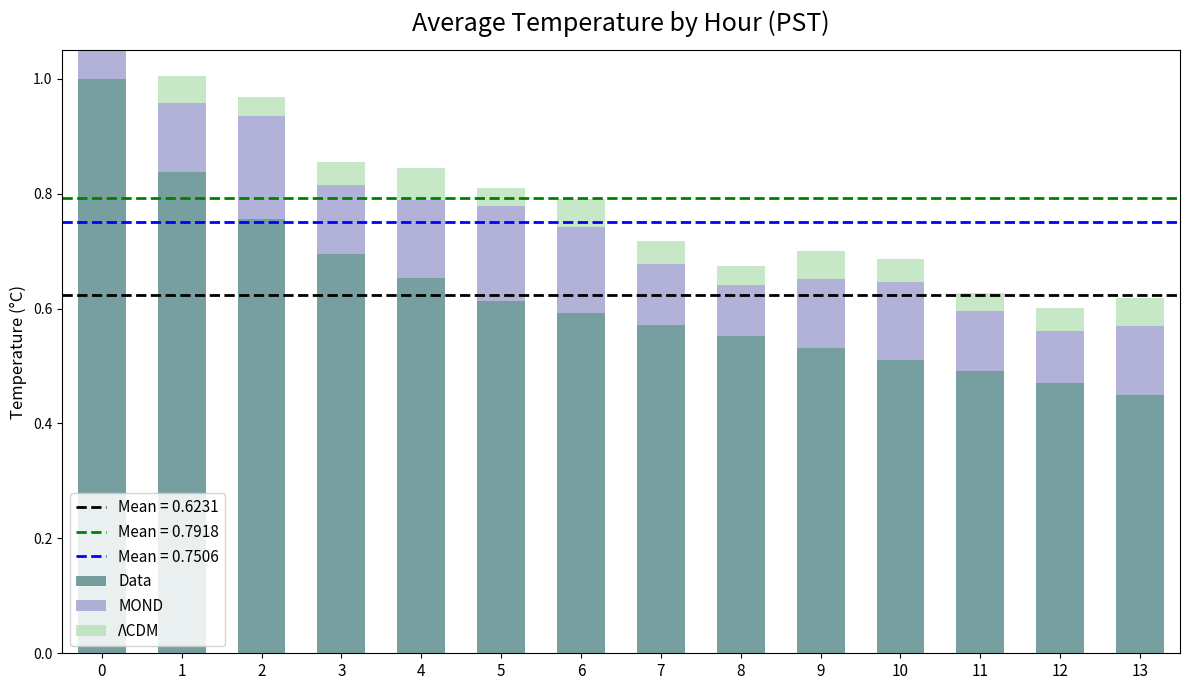

What are all the series names shown in the legend?

Data, MOND, ΛCDM